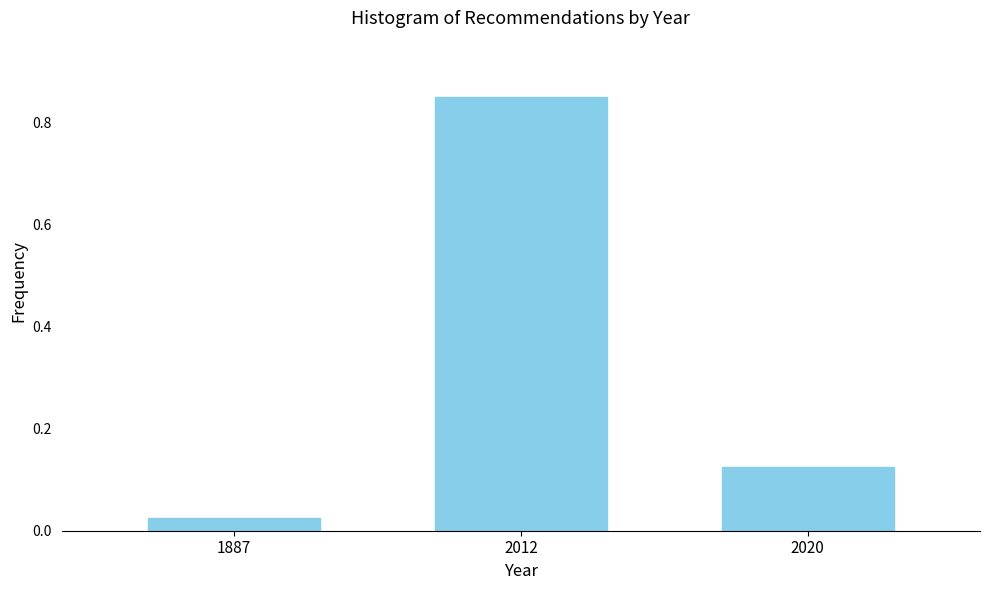

At which label is the value closest to 0?

1887